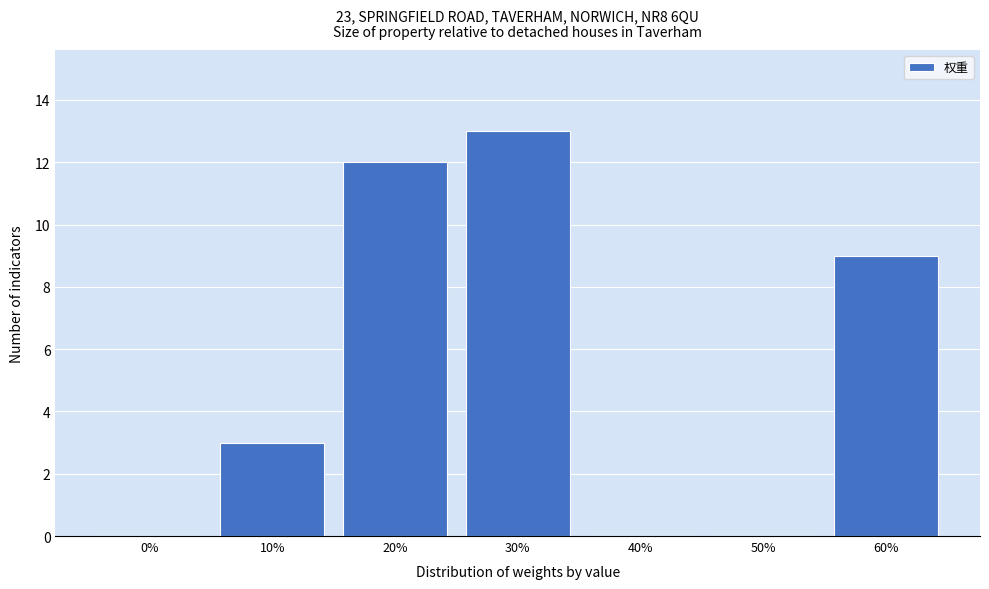

Reading right to left, what are all the values shown in this chart?

60%=9	50%=0	40%=0	30%=13	20%=12	10%=3	0%=0